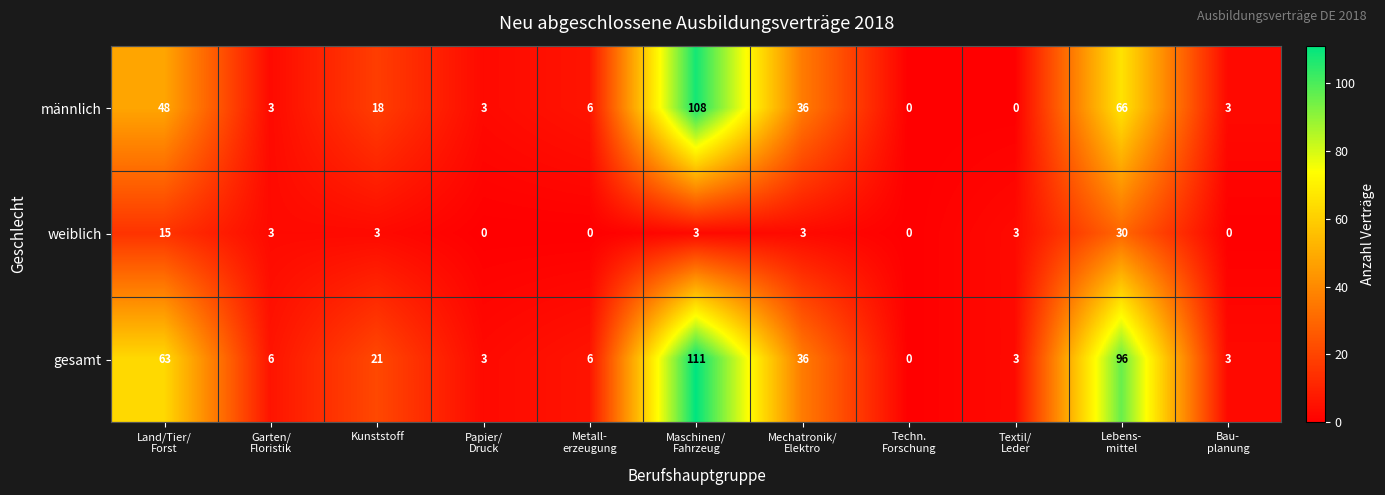

What is the greatest value displayed?

111